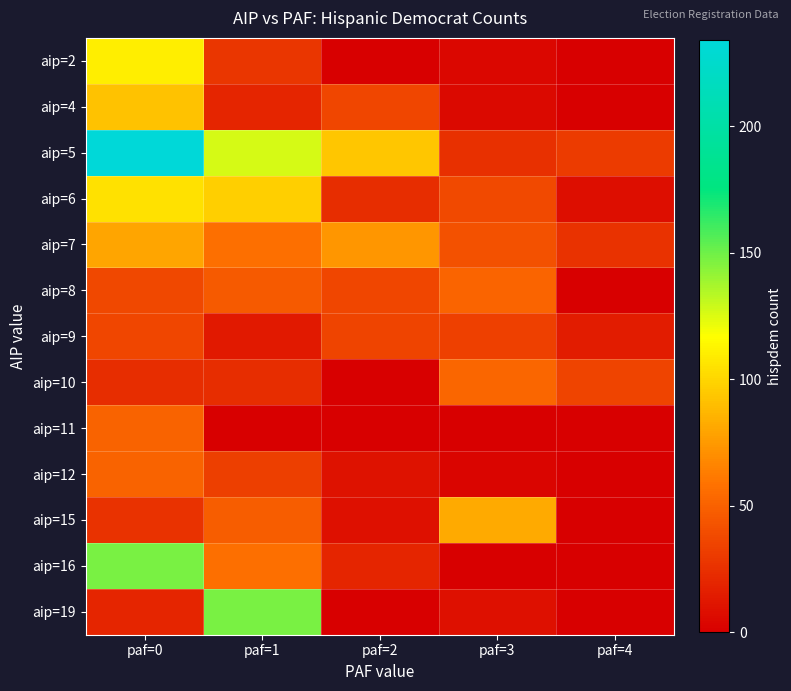

At which category does the chart reach its minimum across all series?

paf=2